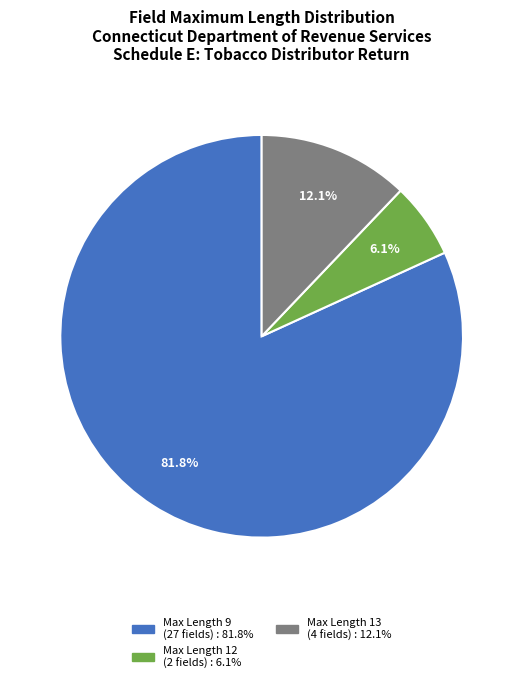

Does any single category account for the majority?

Yes